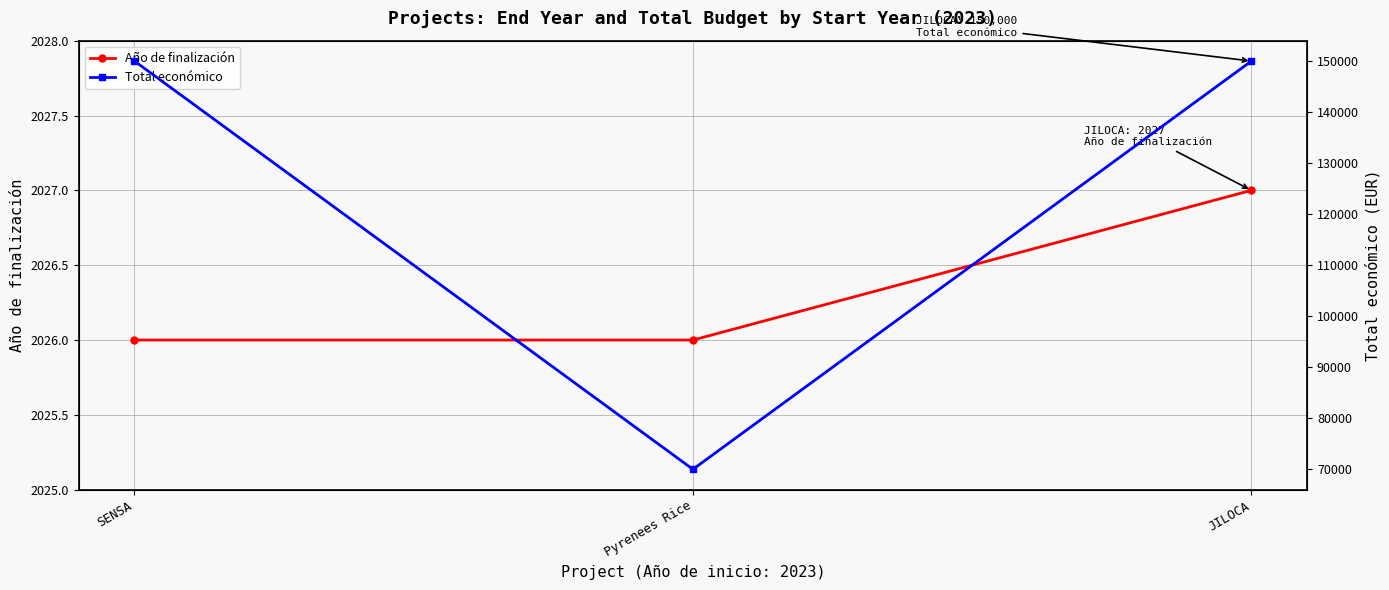

What is the spread (max minus min) of values at SENSA?

147974